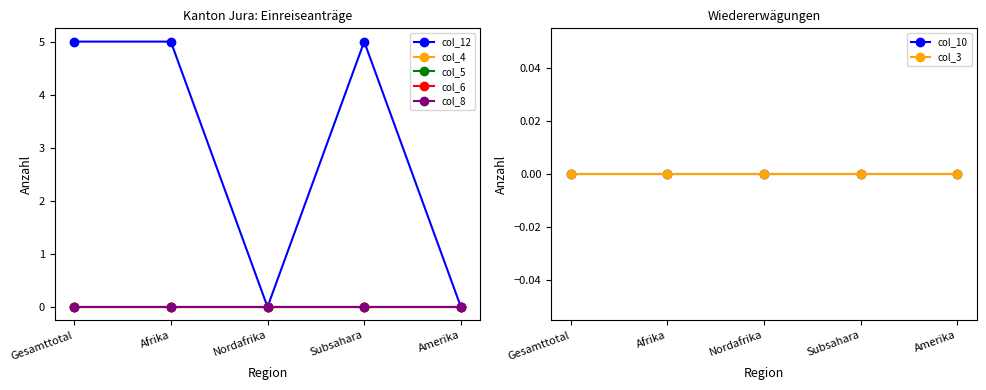

True or false: Amerika has a value of 0 at Subsahara.

True